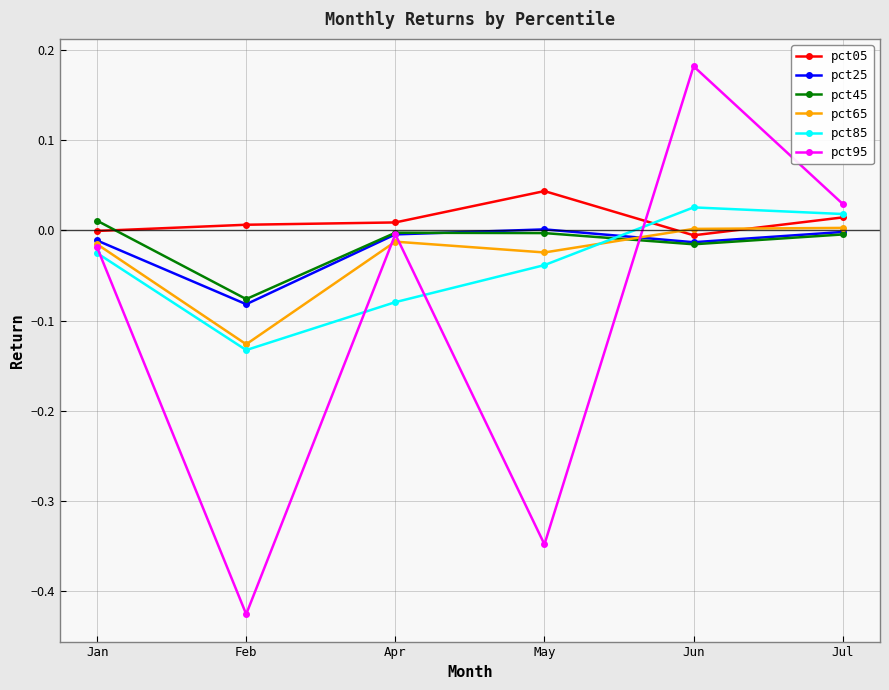

Which series has the widest spread of values?

pct95